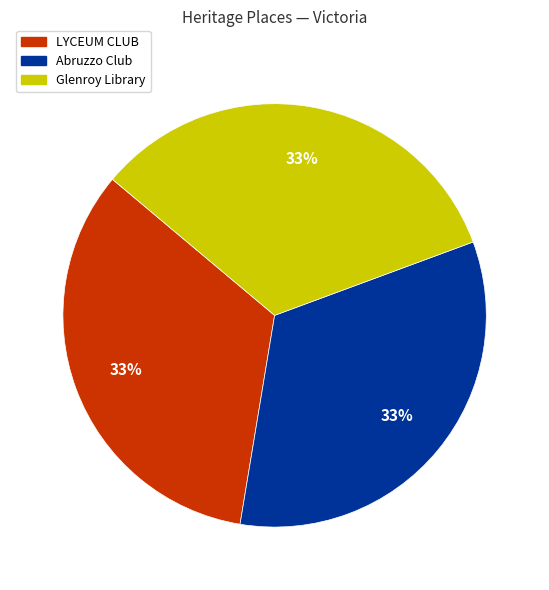

Is Abruzzo Club the majority of the pie?

No